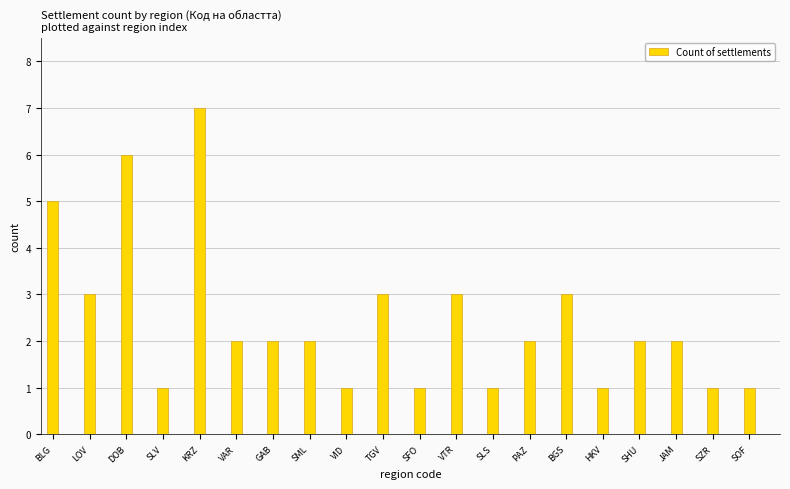

The chart shows a value of 3 at VTR. True or false?

True